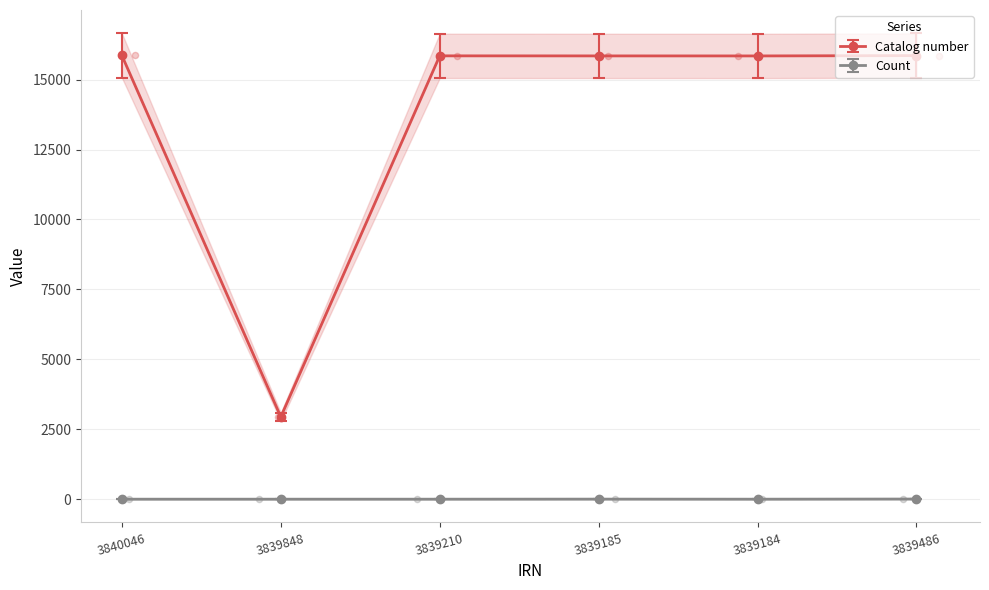

At which category is the sum across all series the highest?

3839486